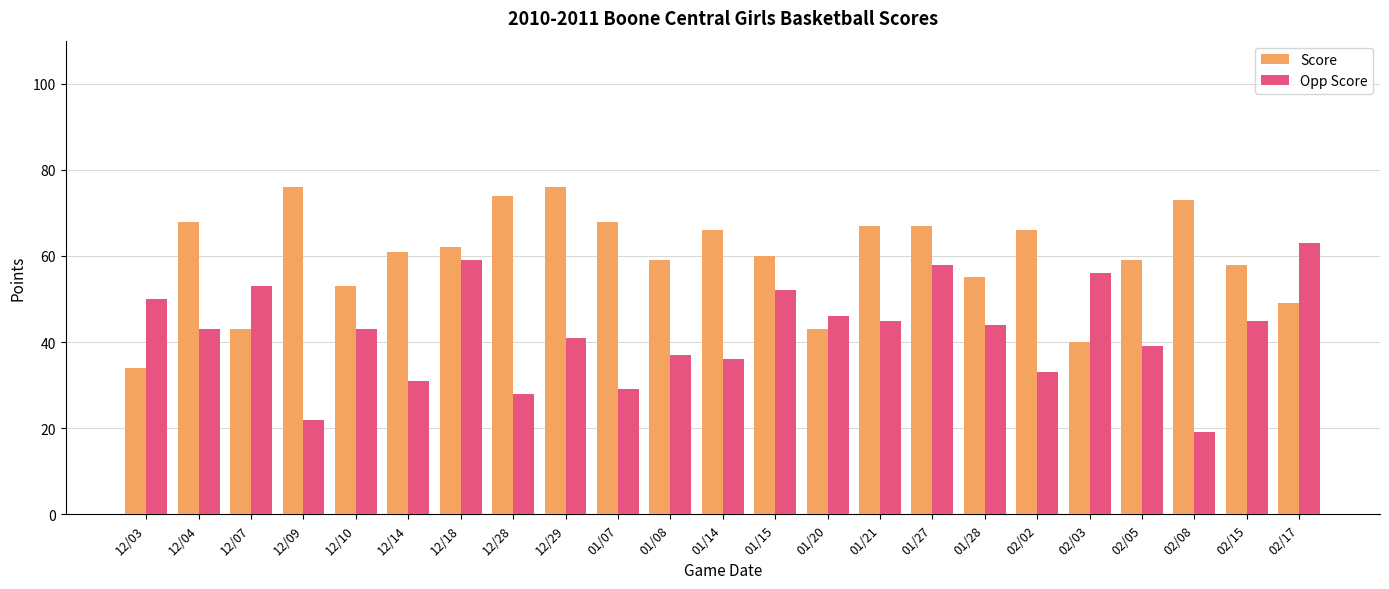

Rank the series by their average value, from lowest to highest.

Opp Score, Score